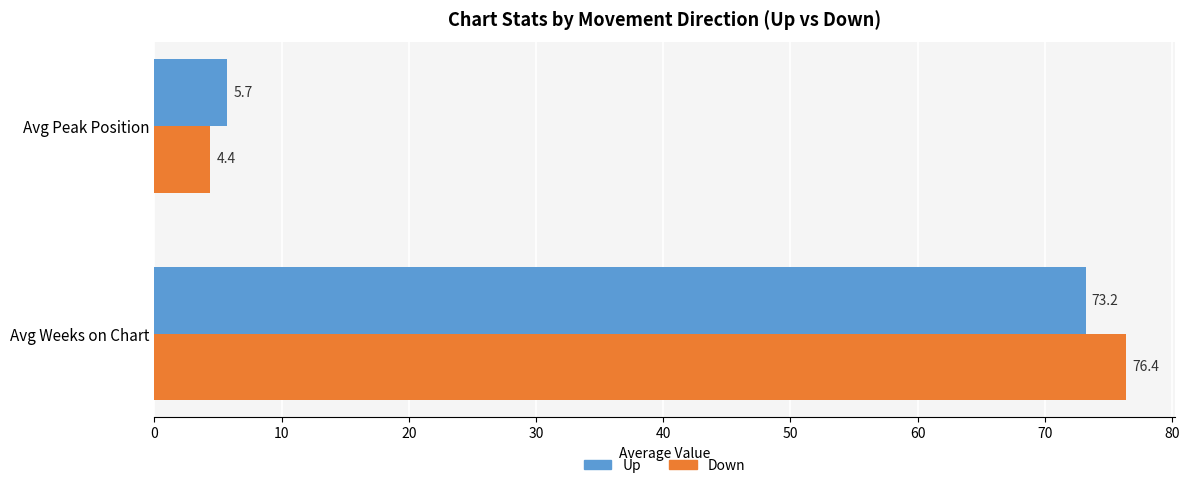

What is the total value across all series at Avg Weeks on Chart?

149.6